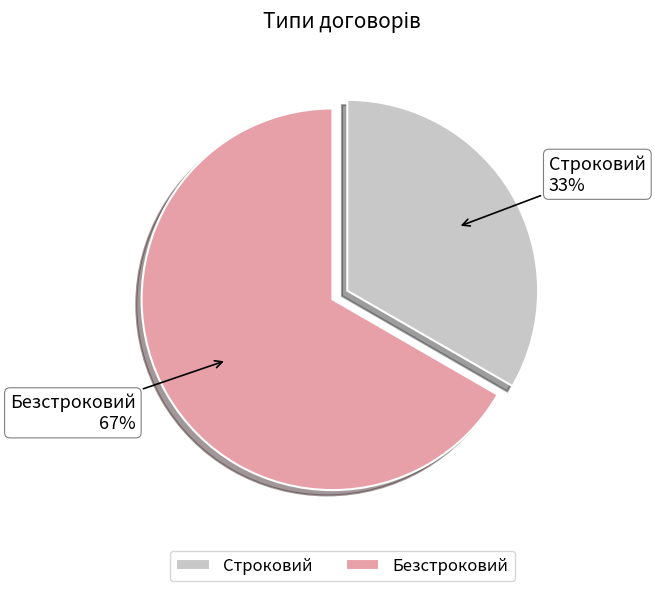

Is Строковий the majority of the pie?

No